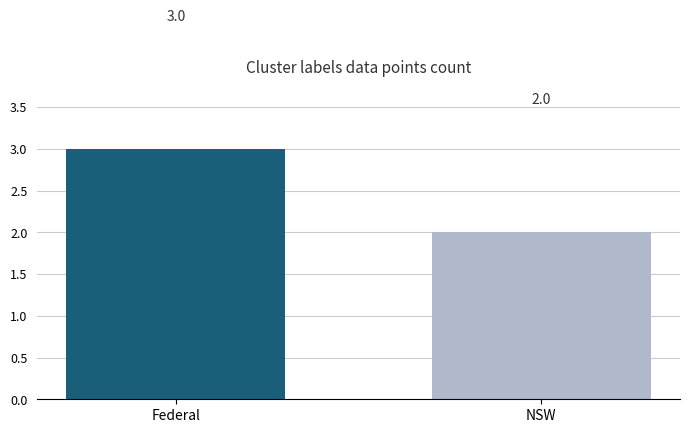

Which category has the lowest value across all series?

NSW